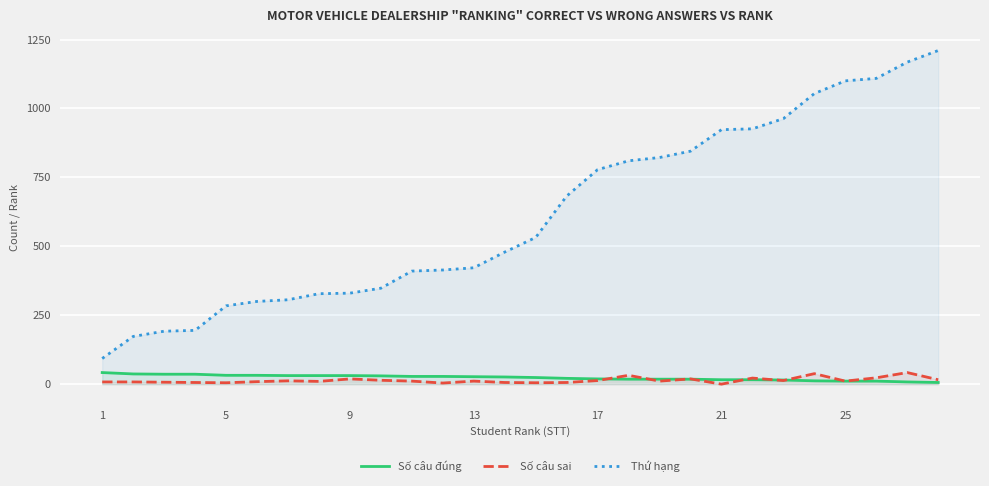

True or false: Số câu đúng and Thứ hạng cross at least once.

False